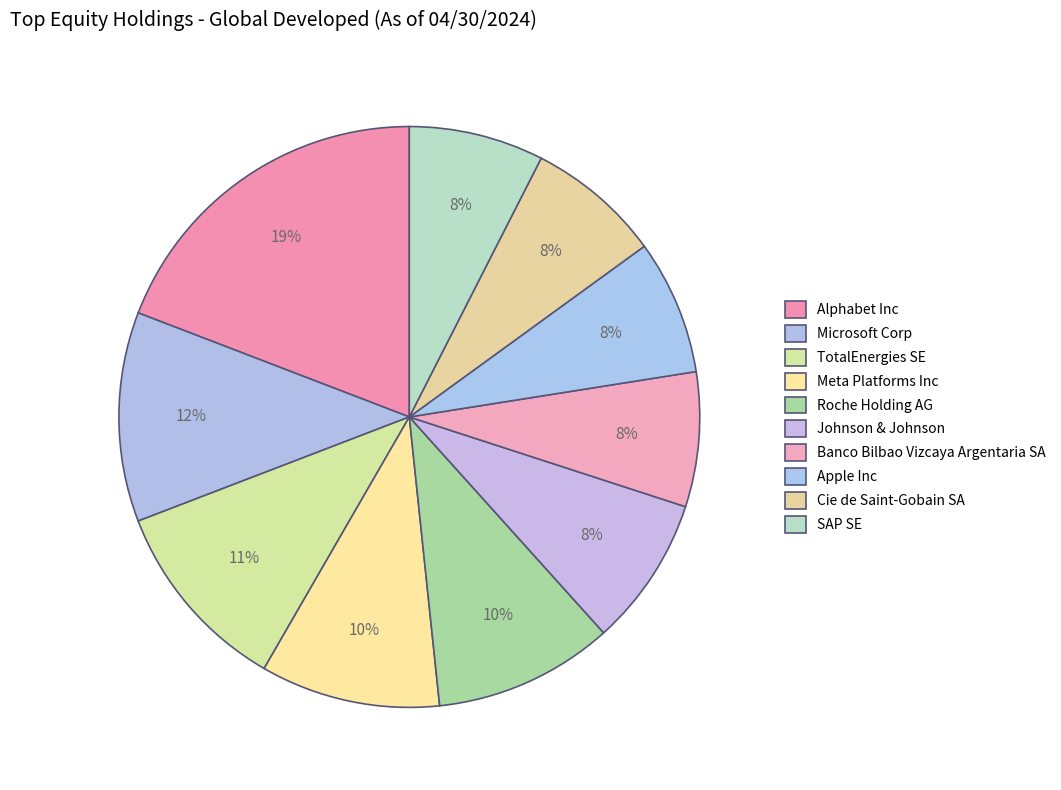

How many slices are in this pie chart?

10